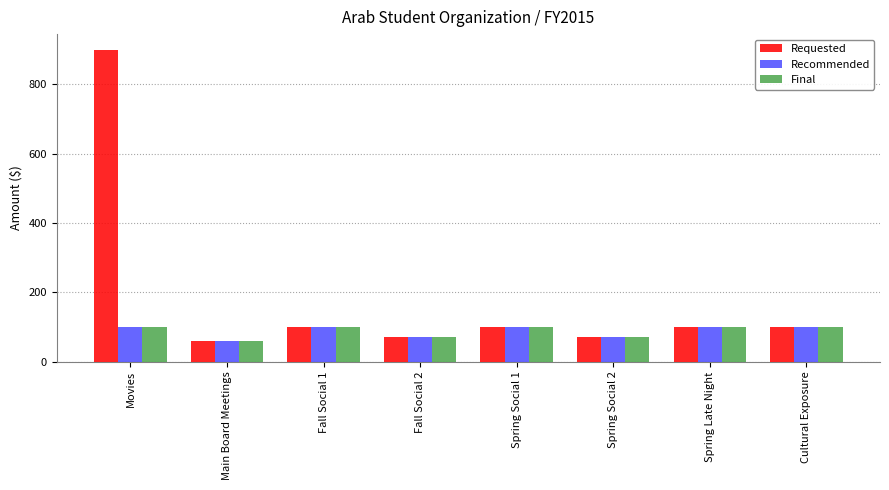

The value of Requested at Spring Social 2 is 70. True or false?

True